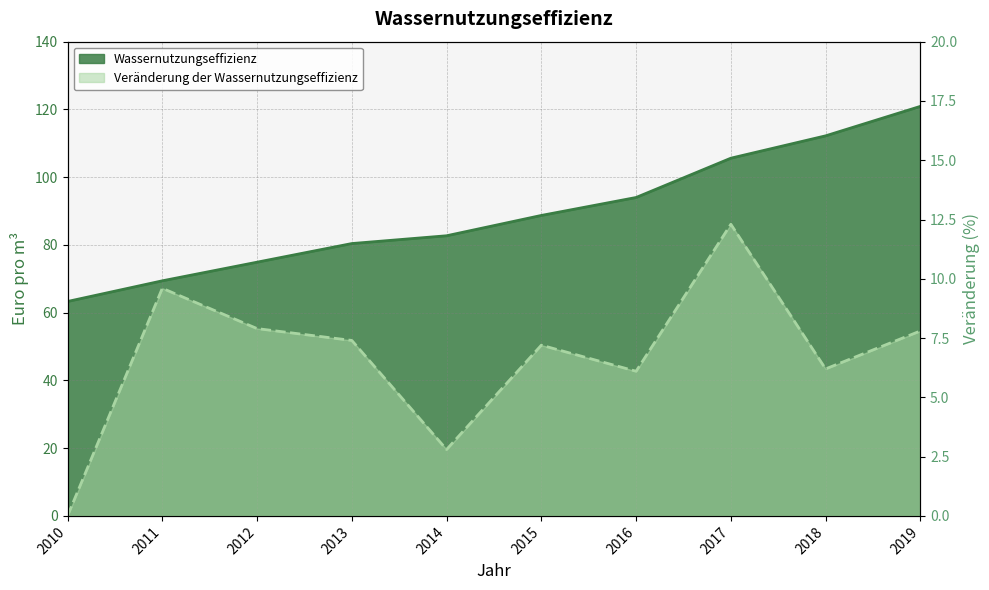

What is the value of the Veränderung der Wassernutzungseffizienz point at the 10th from the left?

7.8